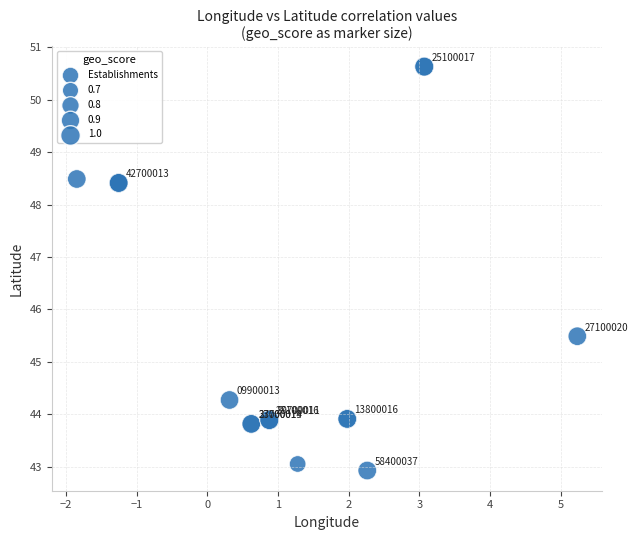

What Y value in the scatter plot is closest to 46?

45.5